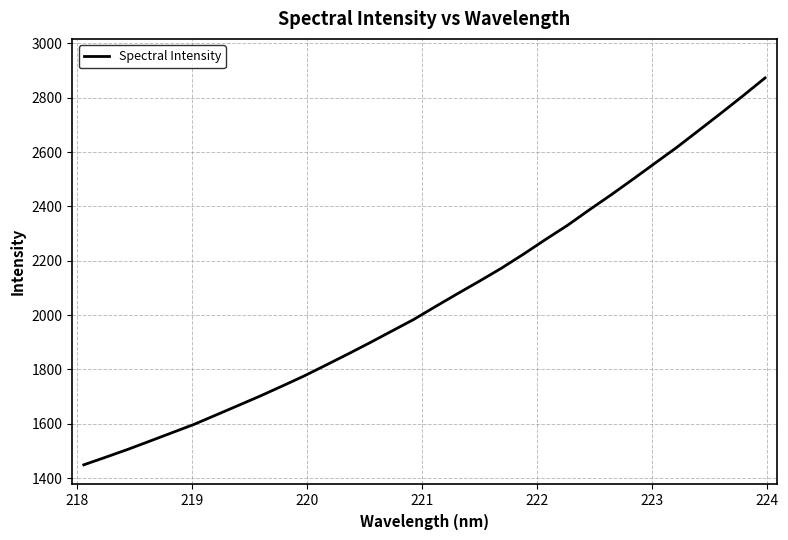

What is the difference between the maximum and minimum values?

1424.3